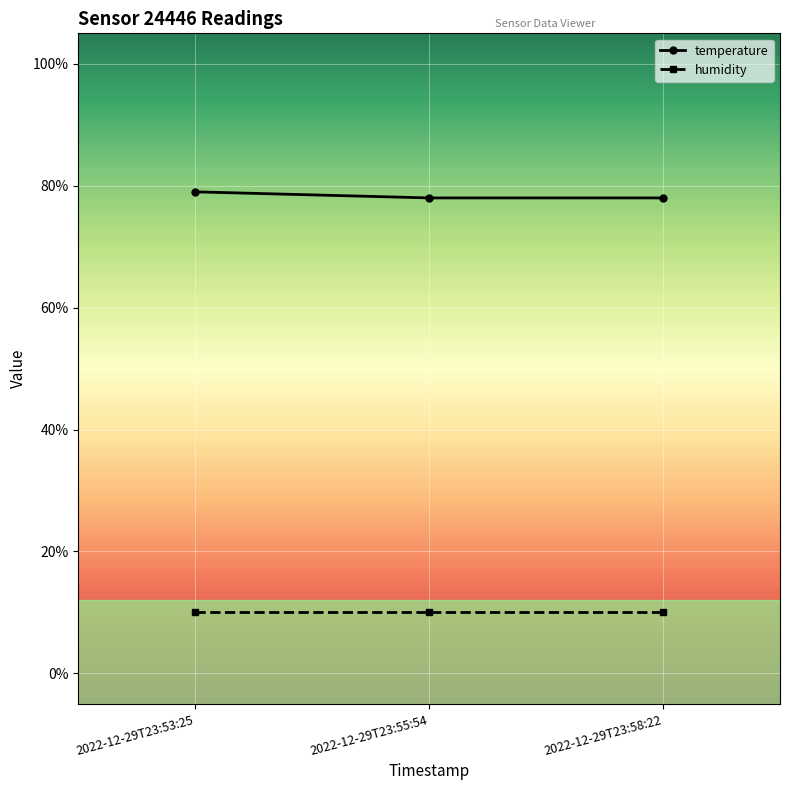

Which series has the largest range (max minus min)?

temperature